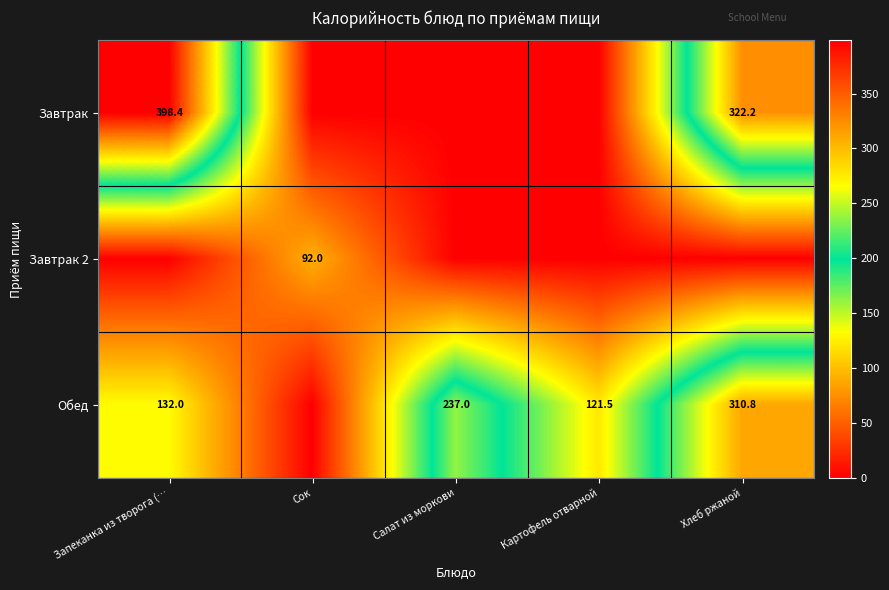

The value of Обед at Картофель отварной is 121.5. True or false?

True